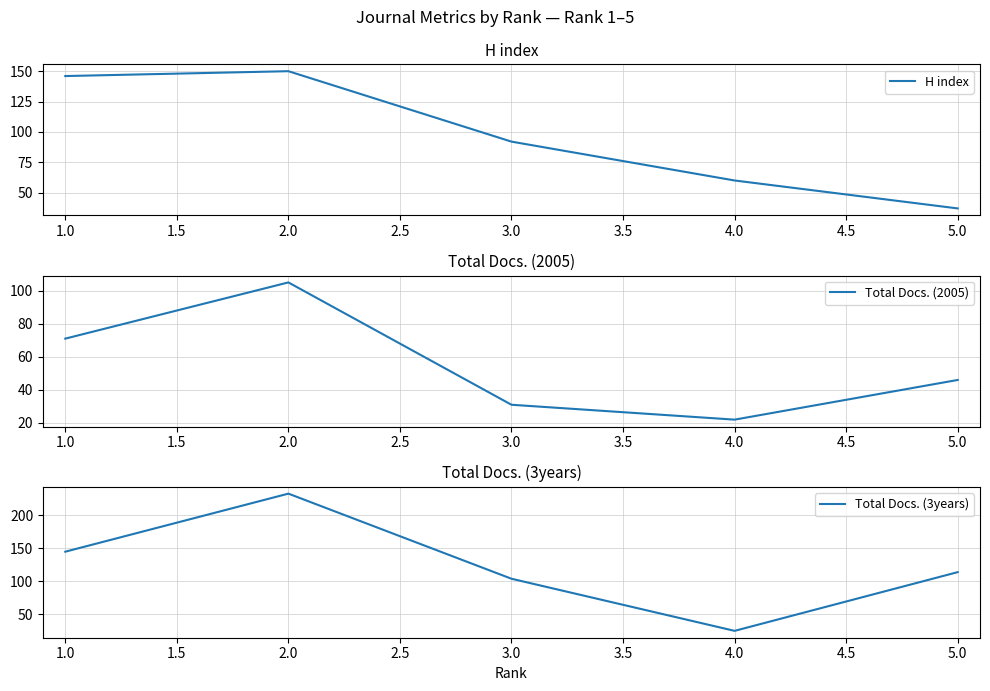

How many values in the Total Docs. (2005) series are below 46?

2